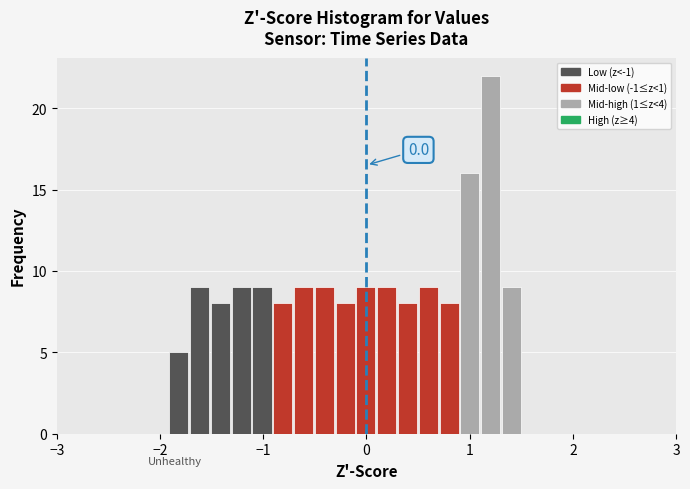

Around what value on the x-axis is the tallest bar? Give the approximate position of its centre, as read against the axis.

1.2